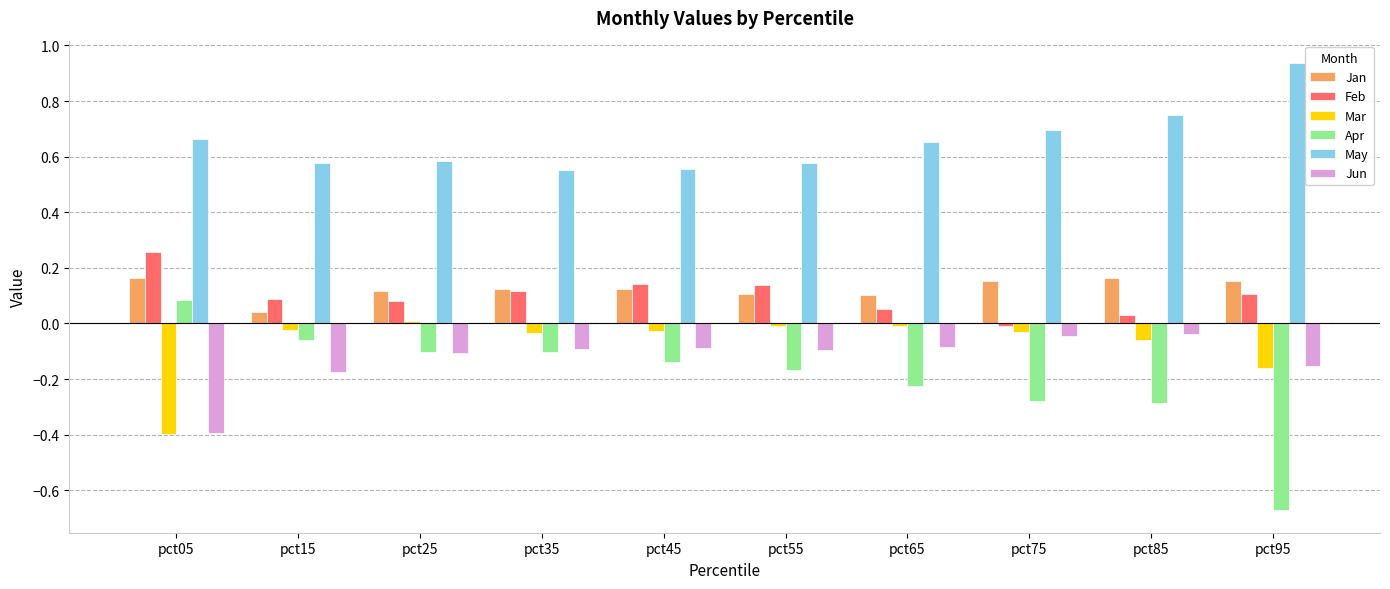

Which series has the largest total across all categories?

May